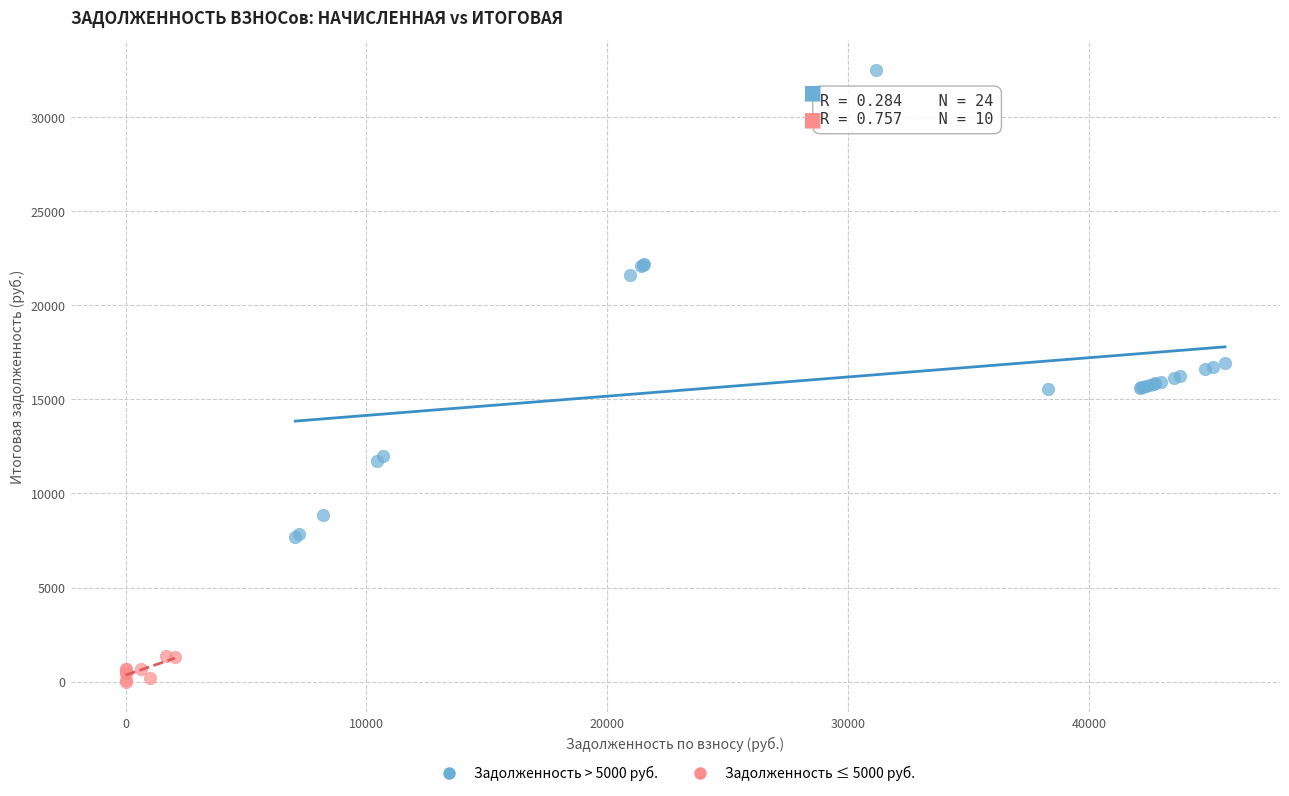

Which series contains the highest Y value?

Задолженность > 5000 руб.